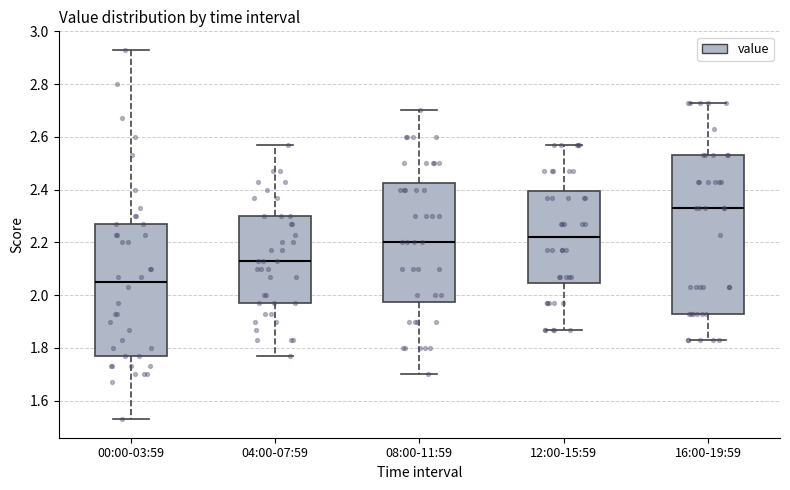

Reading left to right, read every box against the y-axis: the position of its median line, the range the box covers, and the ends of its whiskers. The values are not printed on the chart, so give them approximately, as read against the axis.

00:00-03:59: median 2.06, box 1.78 to 2.28, whiskers 1.54 to 2.94
04:00-07:59: median 2.14, box 1.98 to 2.30, whiskers 1.78 to 2.58
08:00-11:59: median 2.20, box 1.98 to 2.42, whiskers 1.70 to 2.70
12:00-15:59: median 2.22, box 2.04 to 2.40, whiskers 1.88 to 2.58
16:00-19:59: median 2.34, box 1.94 to 2.54, whiskers 1.84 to 2.74